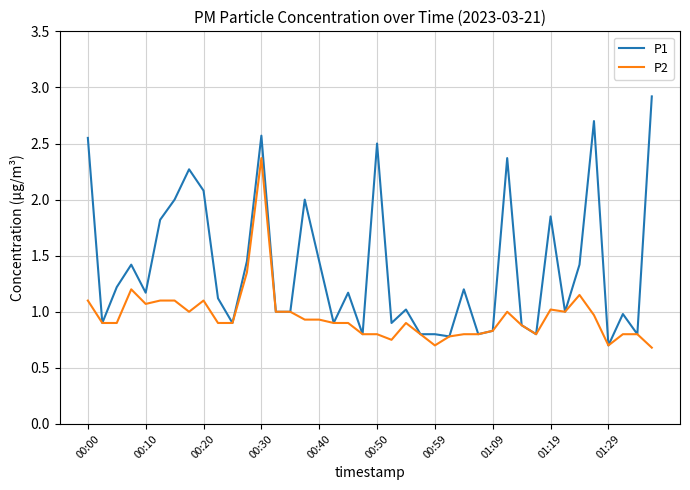

What are all the series names shown in the legend?

P1, P2